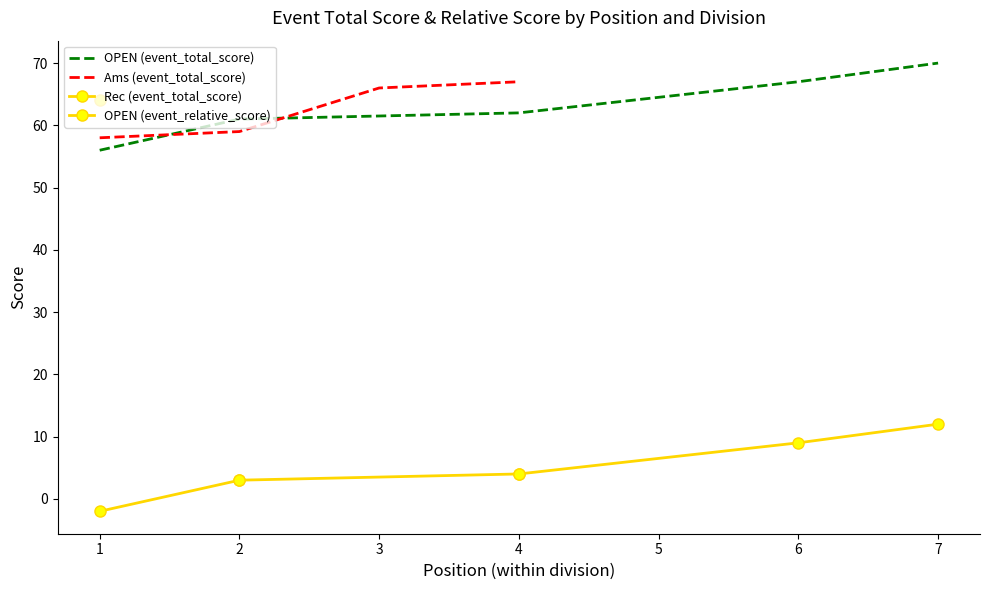

At which label does round_total_score first exceed 62?

6